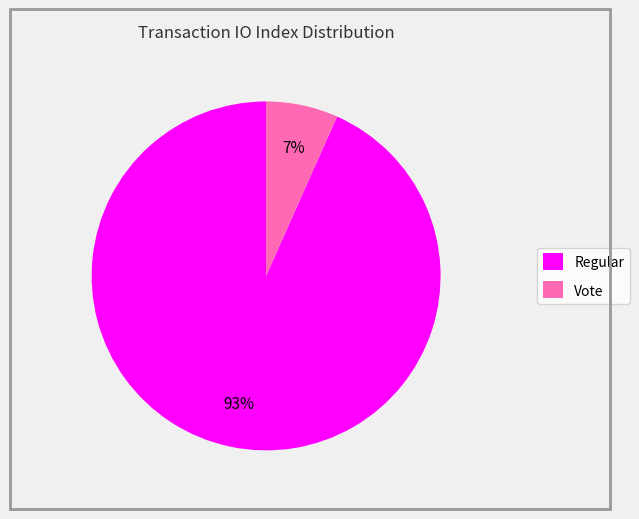

To the nearest percent, what portion does Vote represent?

7%